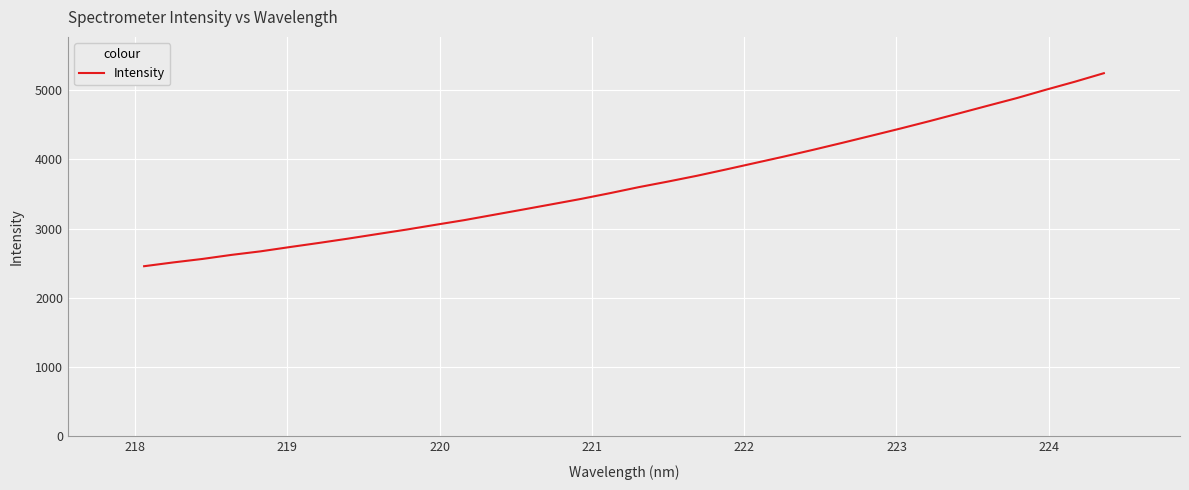

Does the chart have visible grid lines?

Yes